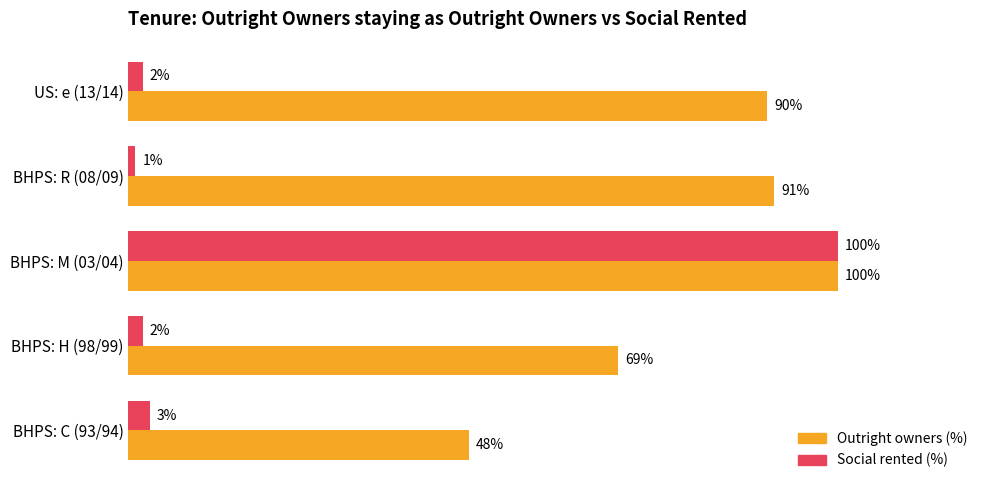

At which category is the sum across all series the highest?

BHPS: M (03/04)